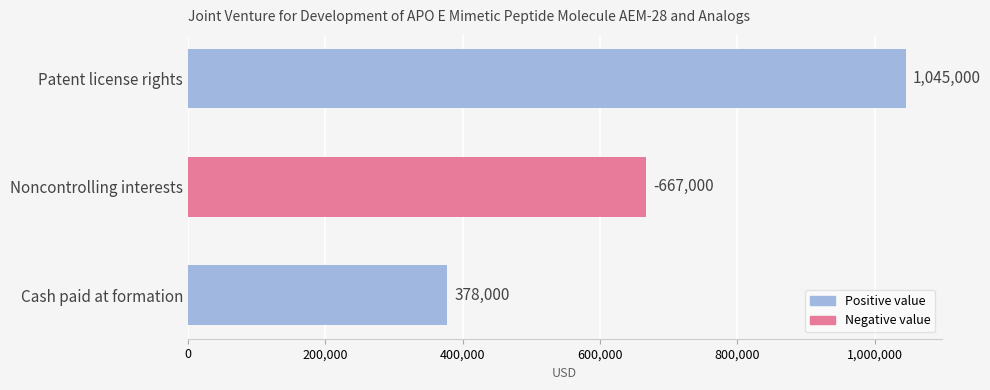

Does the chart contain any negative values?

No